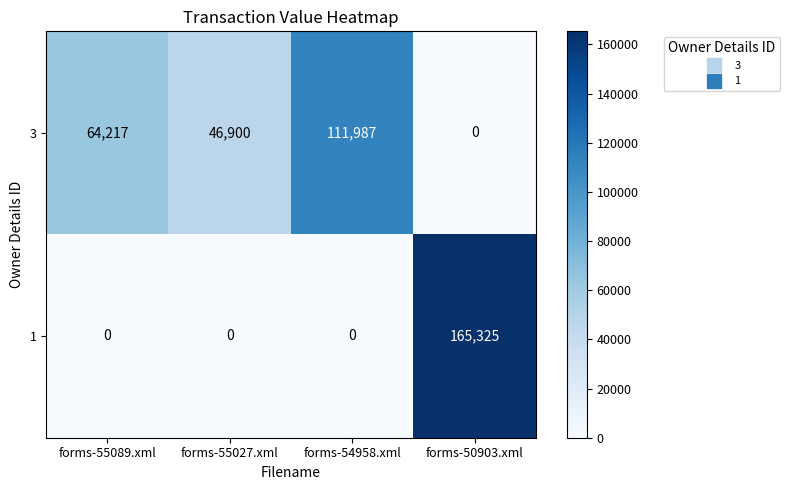

What is the total value across all series at forms-54958.xml?

111987